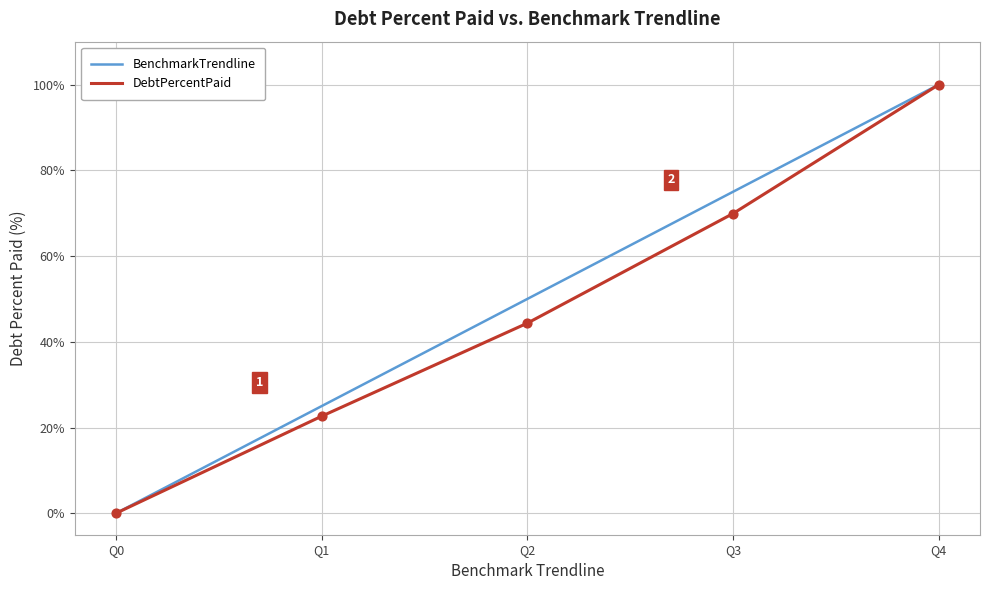

At which category is the sum across all series the highest?

Q4